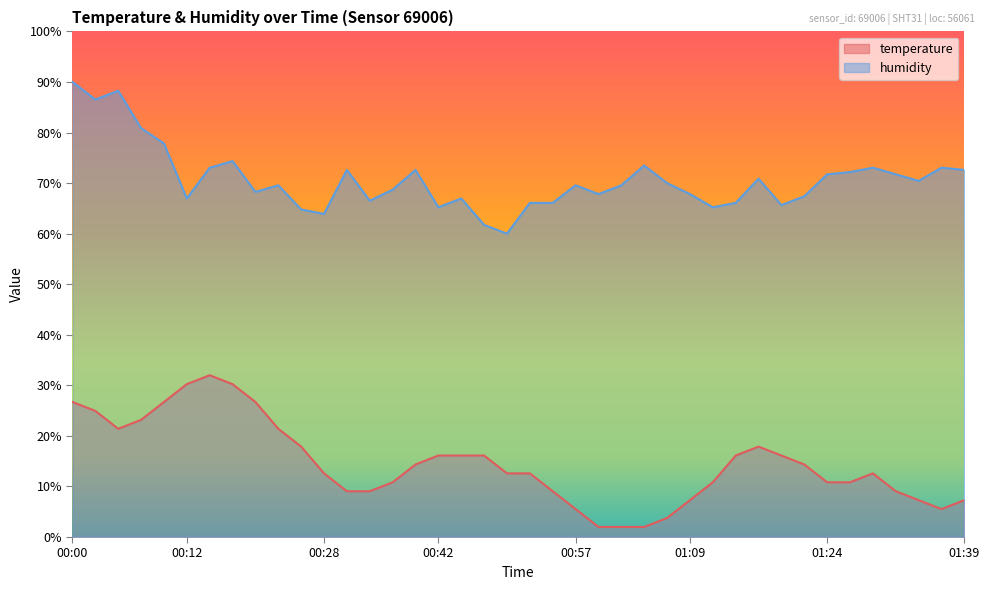

What is the label of the 9th point from the left?

00:20